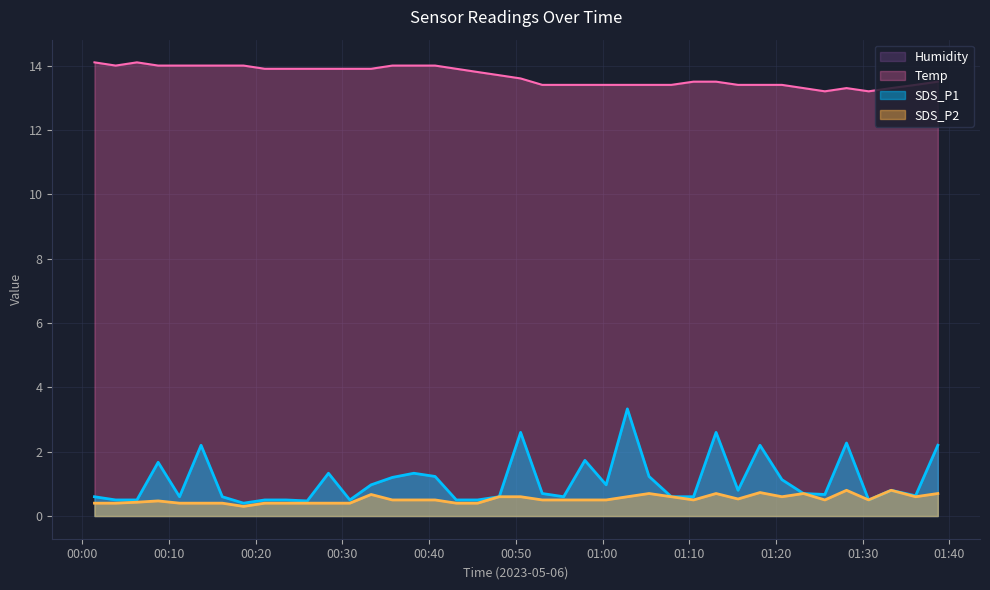

At how many categories does at least one series exceed 0?

40